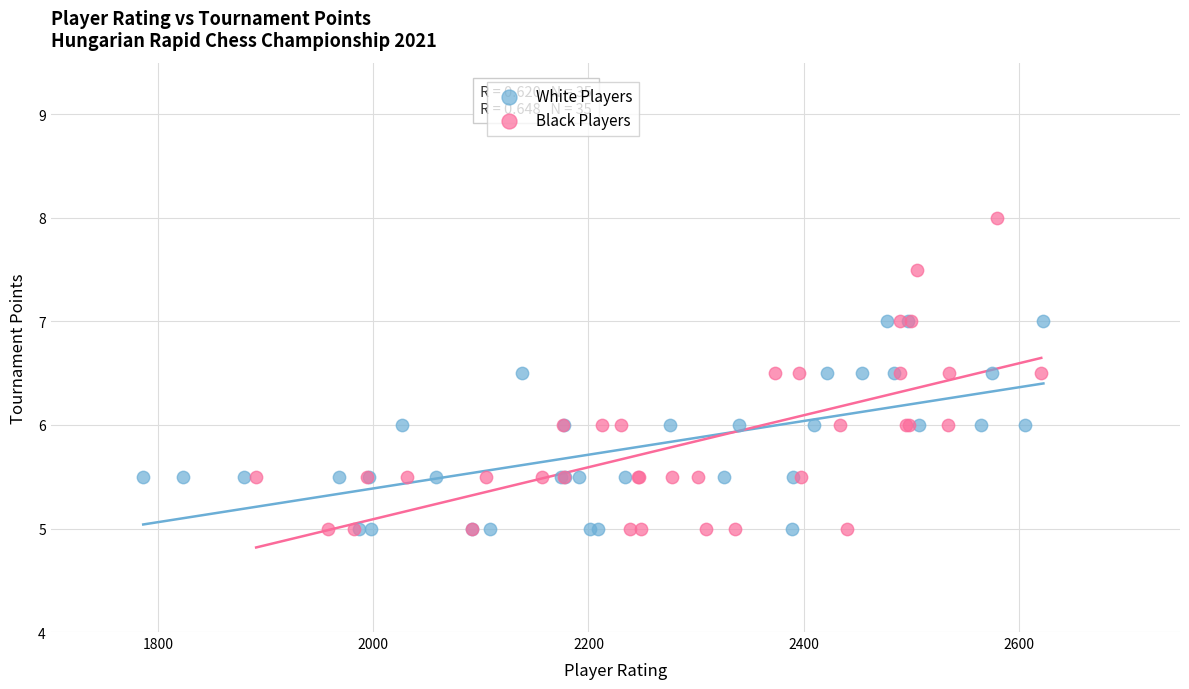

Which series contains the highest Y value?

Black Players